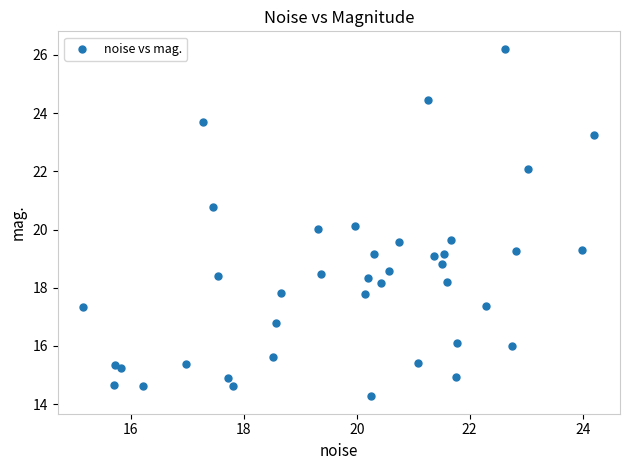

What is the range of Y values (max minus min)?

11.9